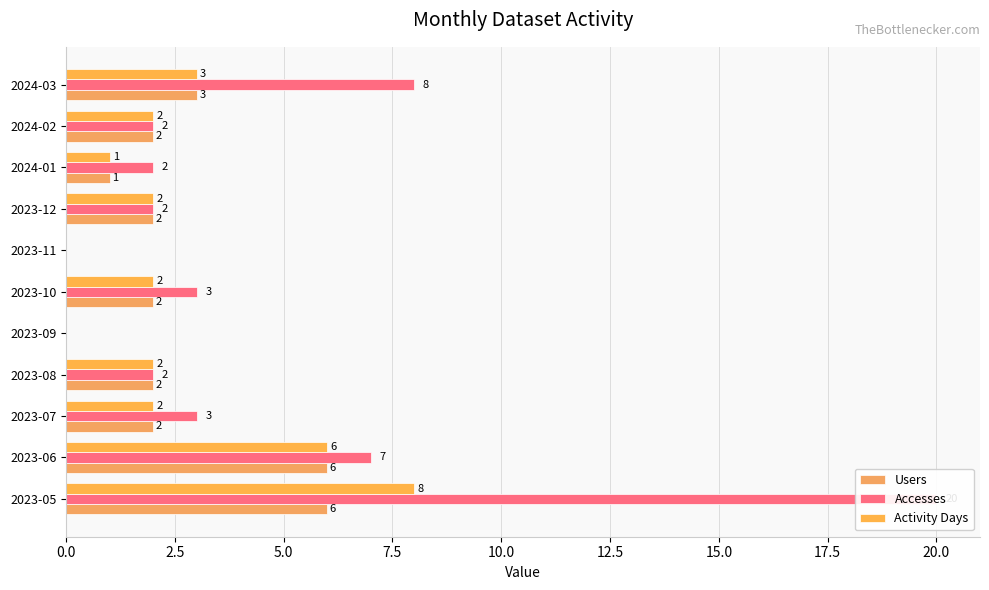

How many data points does each series have?

11